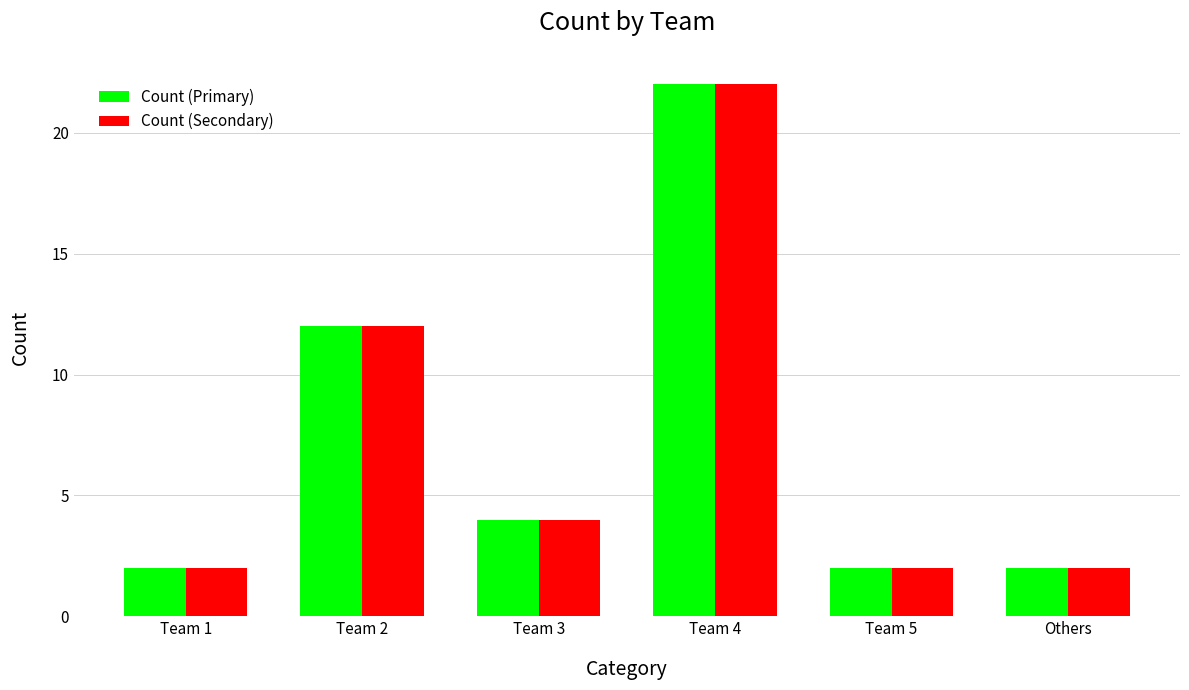

What is the total value across all series at Others?

4